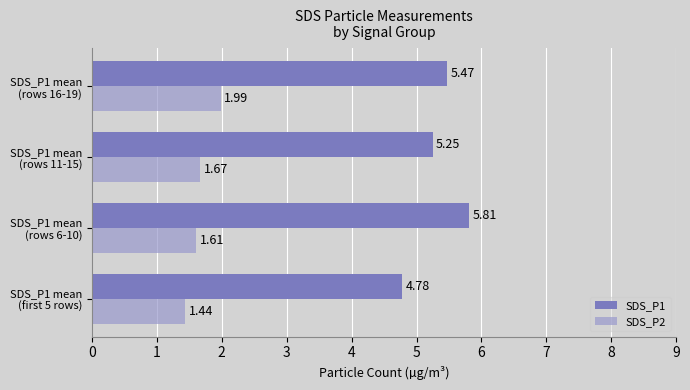

What is the average value of the SDS_P1 series?

5.3